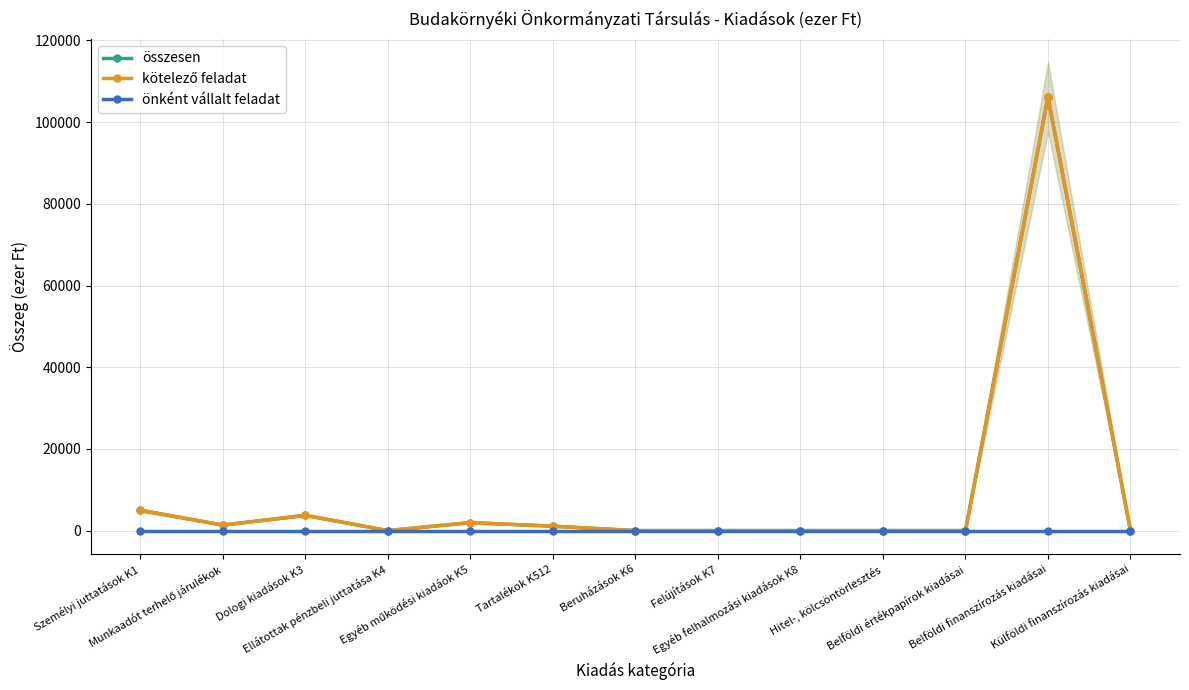

Does the chart display data point markers on the line(s)?

Yes